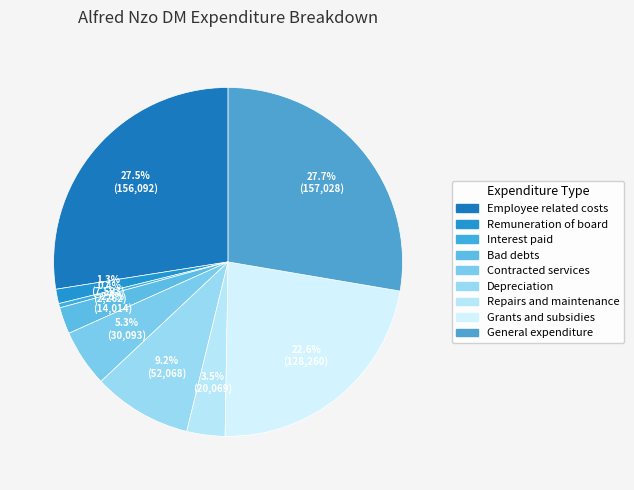

How many segments does this pie chart have?

9